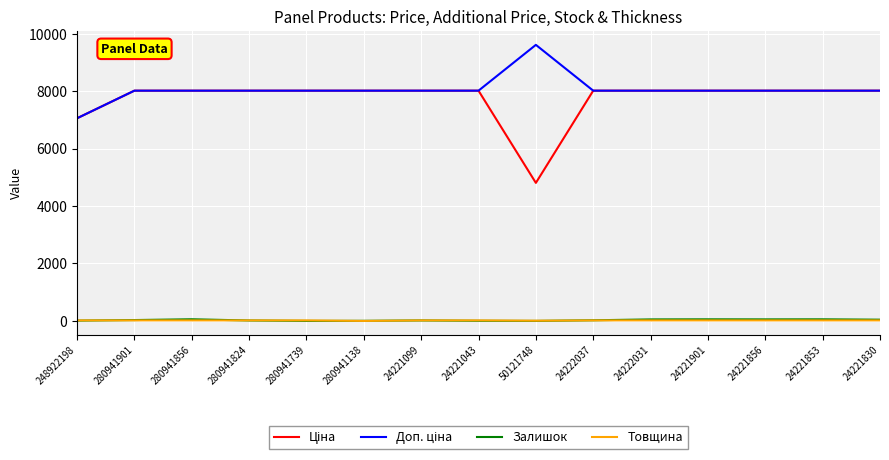

True or false: Залишок has a value of 43.0 at 24221830.

True